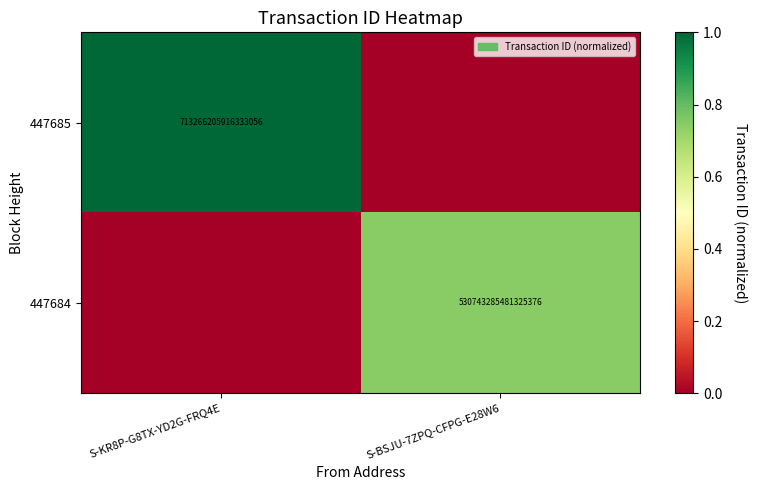

The value of 447685 at S-KR8P-G8TX-YD2G-FRQ4E is 713266205916333056. True or false?

True